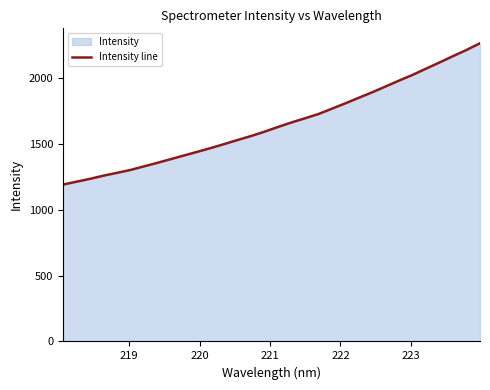

What is the smallest value displayed?

1191.9